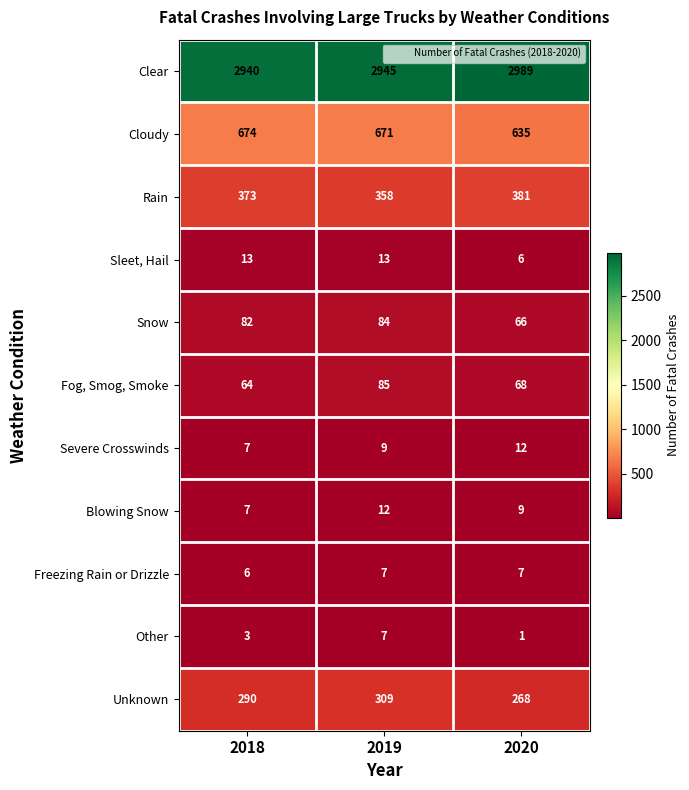

Is the value of Cloudy at 2020 greater than the value of Unknown at 2019?

Yes